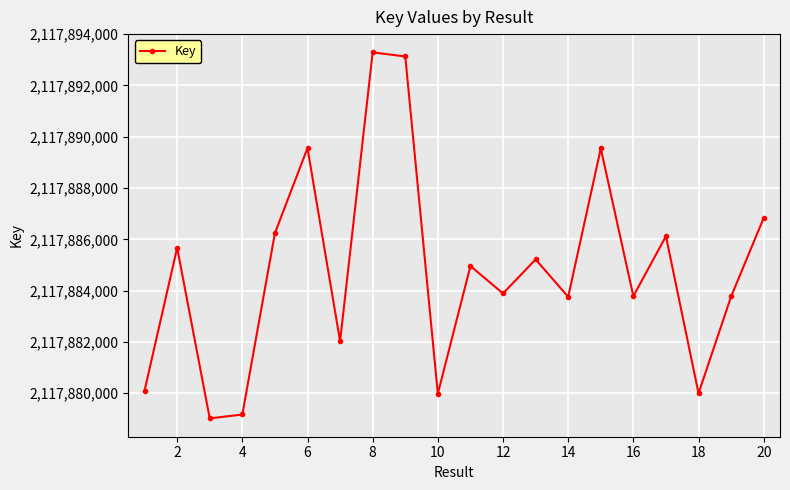

What is the average value?

2117884805